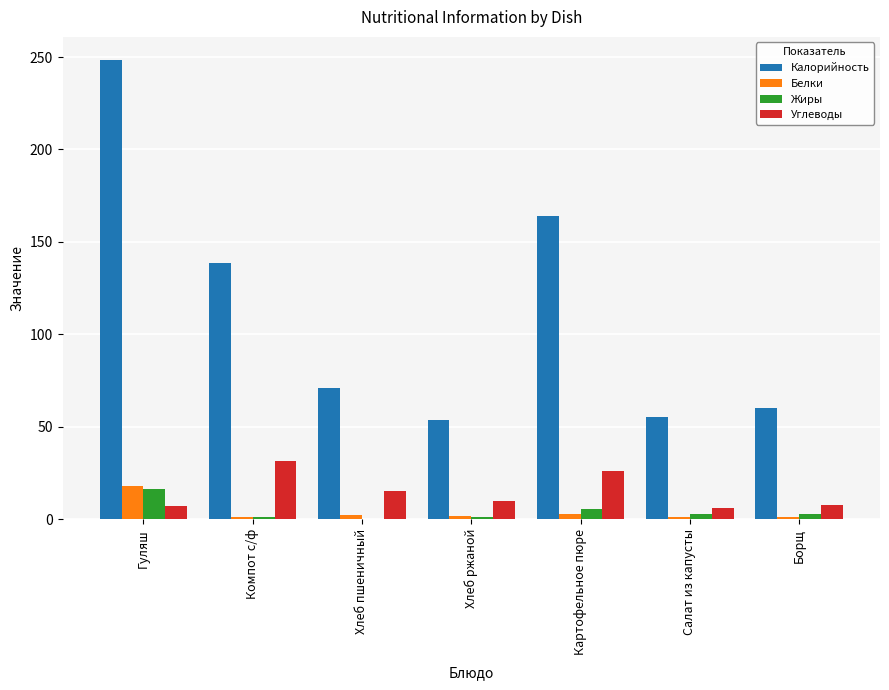

True or false: Углеводы has a value of 24.6 at Хлеб пшеничный.

False